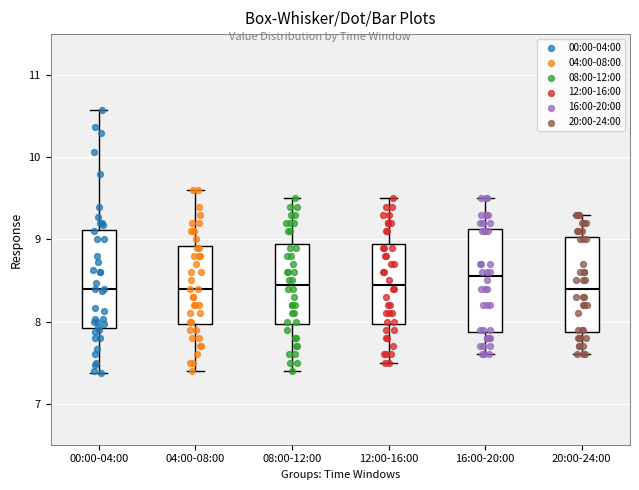

Where is the lower edge of the box for 20:00-24:00 on the y-axis? The values are not printed on the chart, so give them approximately, as read against the axis.

7.9